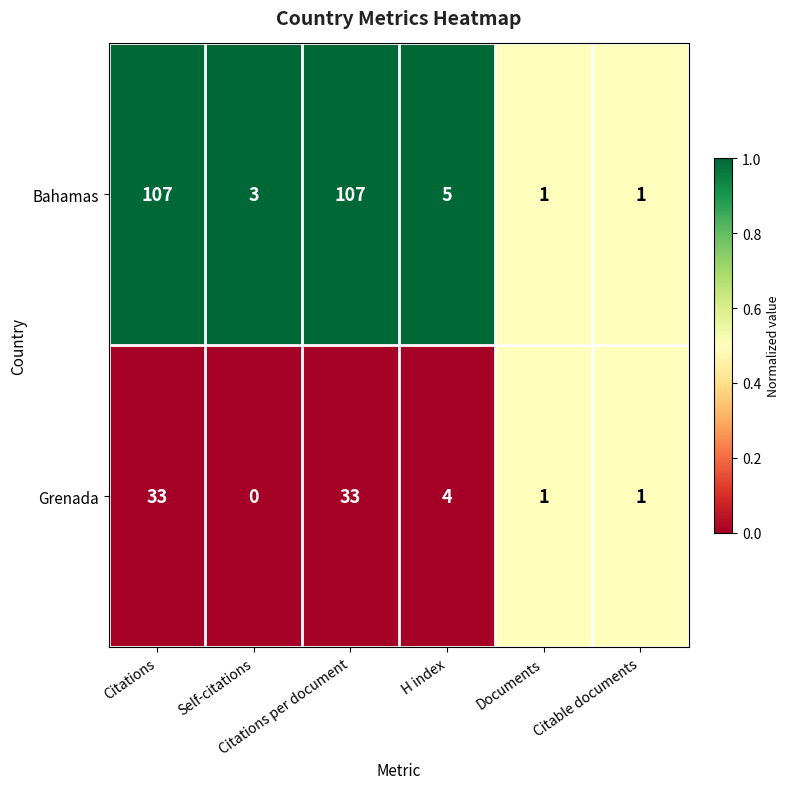

Rank the series by their average value, from lowest to highest.

Grenada, Bahamas